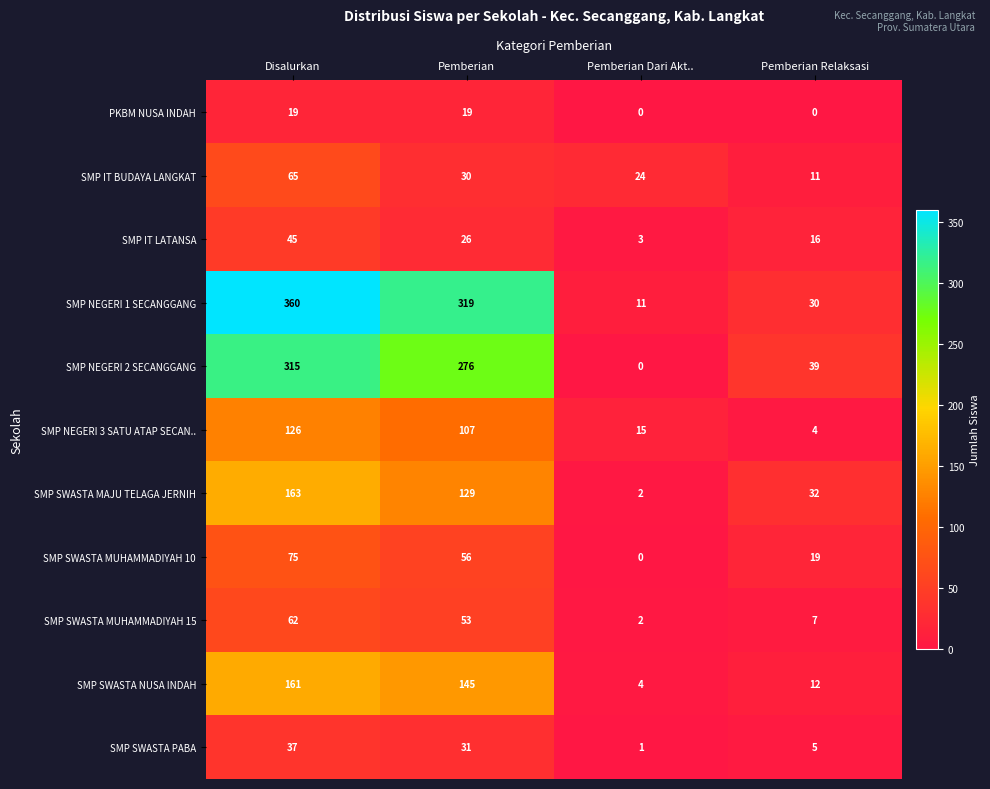

At which category does the chart reach its peak across all series?

Disalurkan